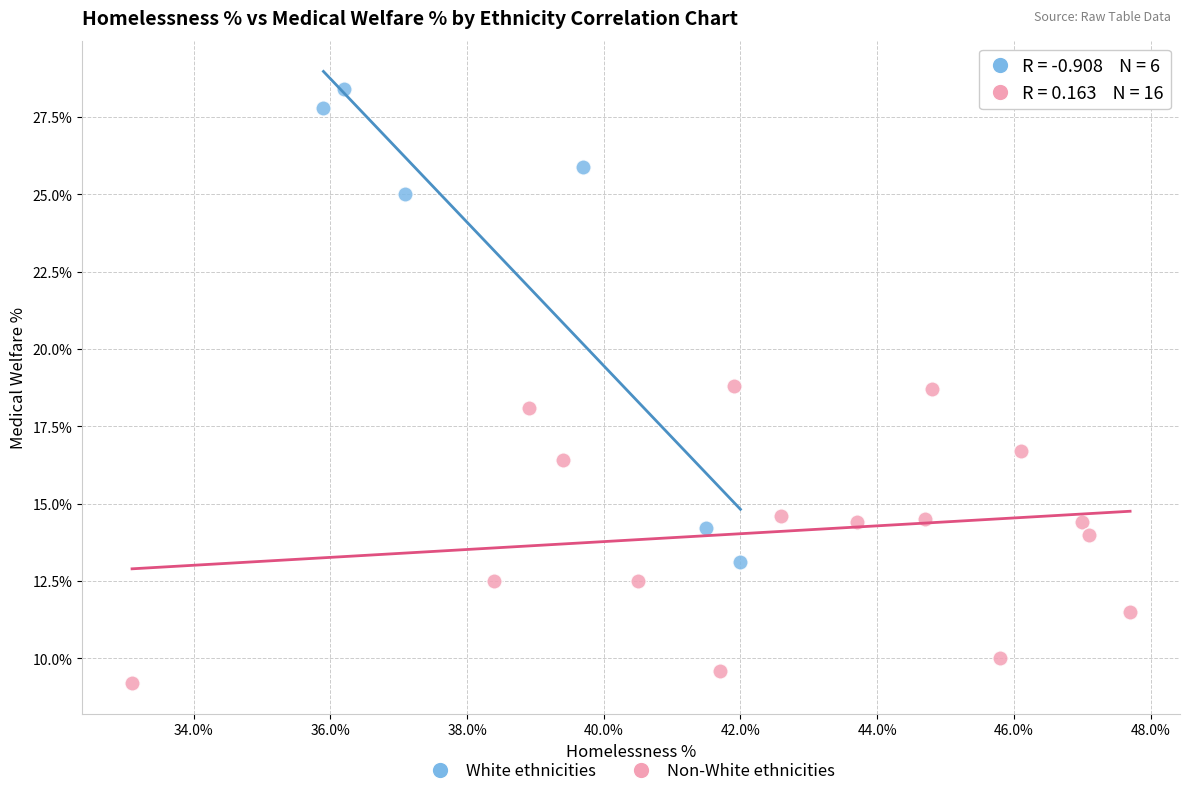

Which series reaches the maximum Y coordinate?

White ethnicities